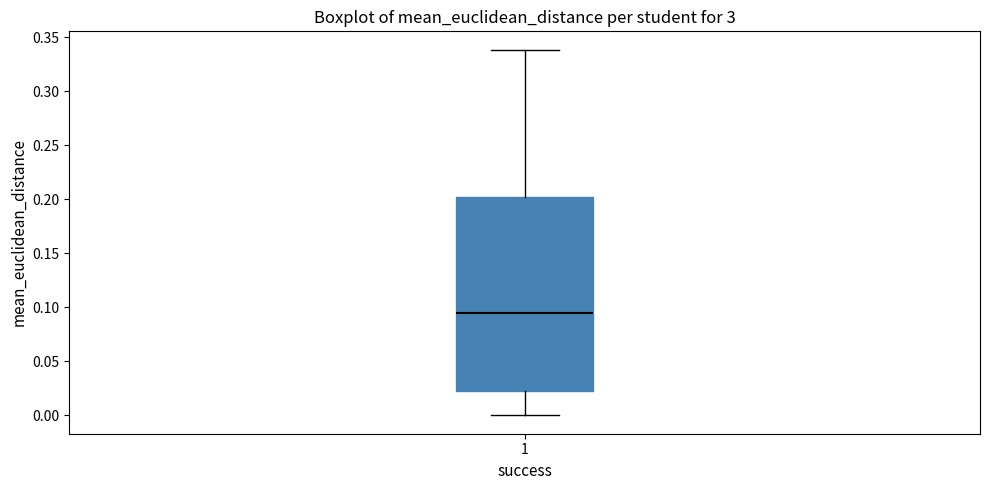

Read this box plot against the y-axis: the position of the median line, the range covered by the box, and the ends of both whiskers. The values are not printed on the chart, so give them approximately, as read against the axis.

median 0.095, box 0.025 to 0.200, whiskers 0.000 to 0.340